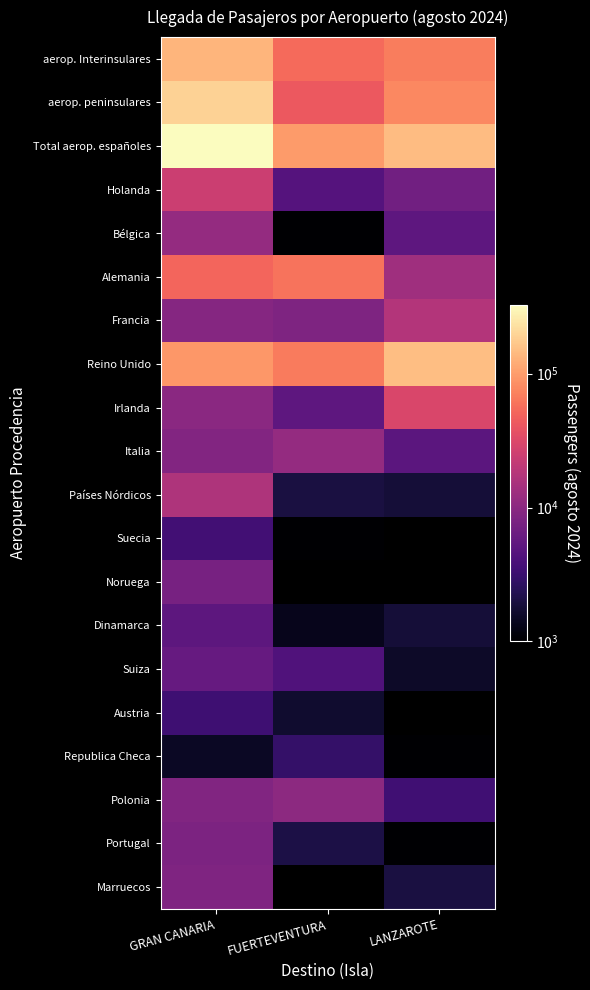

At which label is Irlanda closest to 17722?

GRAN CANARIA